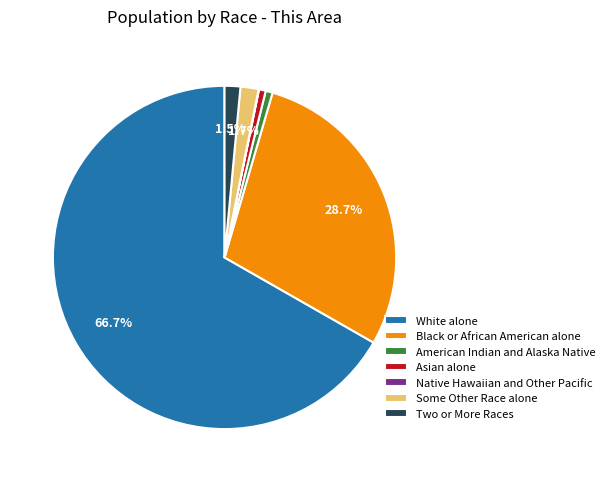

Is the sum of Asian alone and American Indian and Alaska Native greater than half?

No